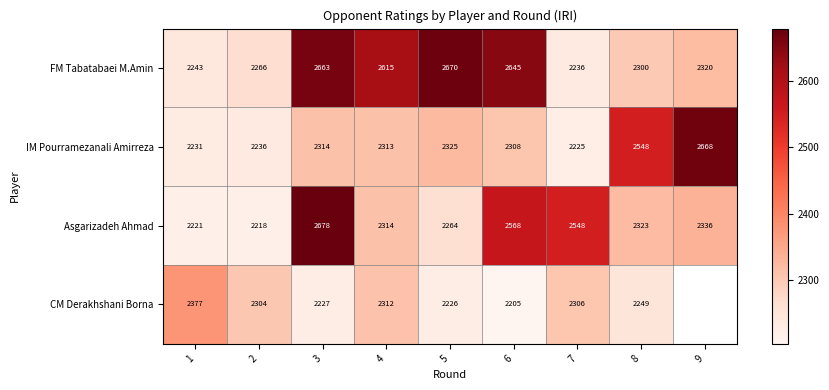

Where is IM Pourramezanali Amirreza nearest to the value 2446?

8